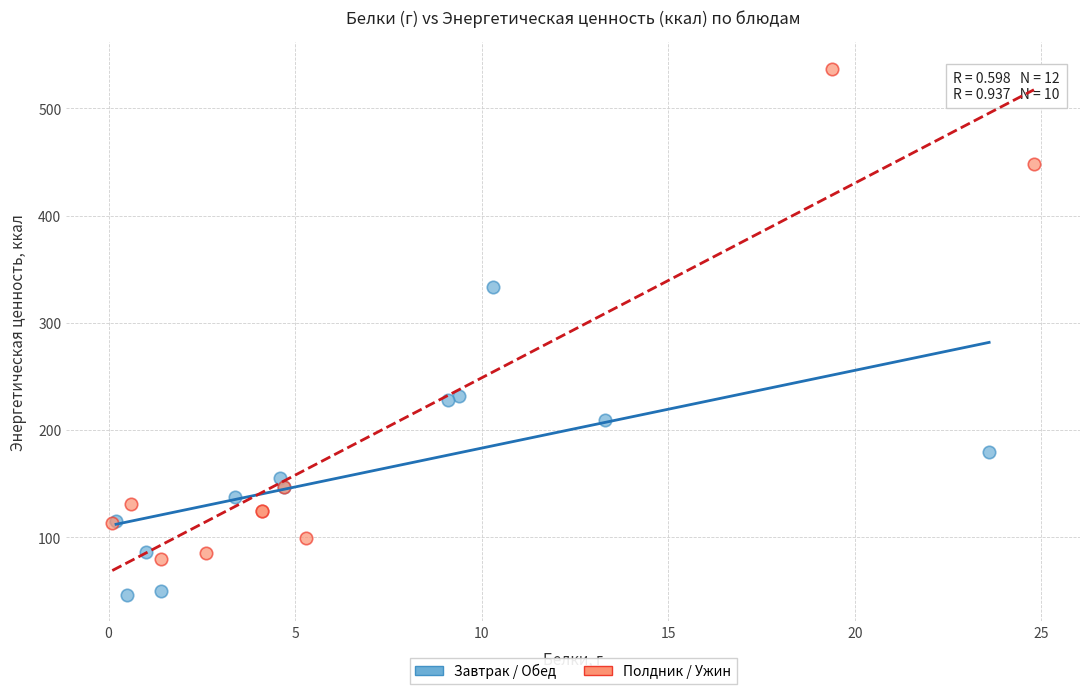

Which series reaches the maximum Y coordinate?

Полдник / Ужин